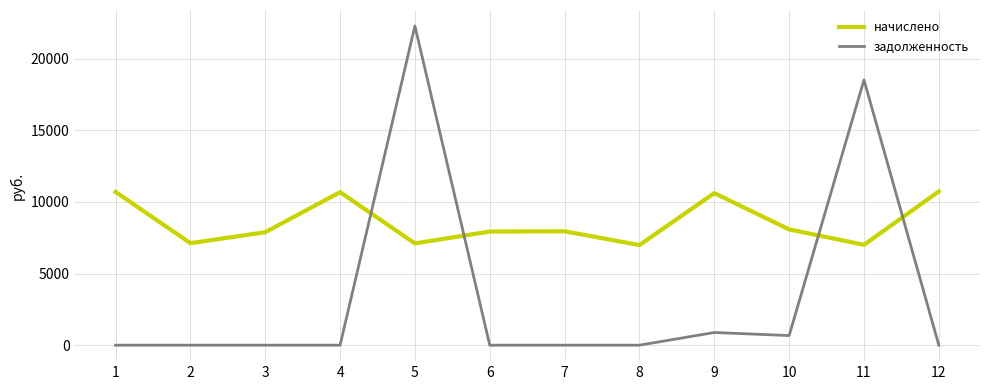

After their last crossing, which series has the higher values: начислено or задолженность?

начислено